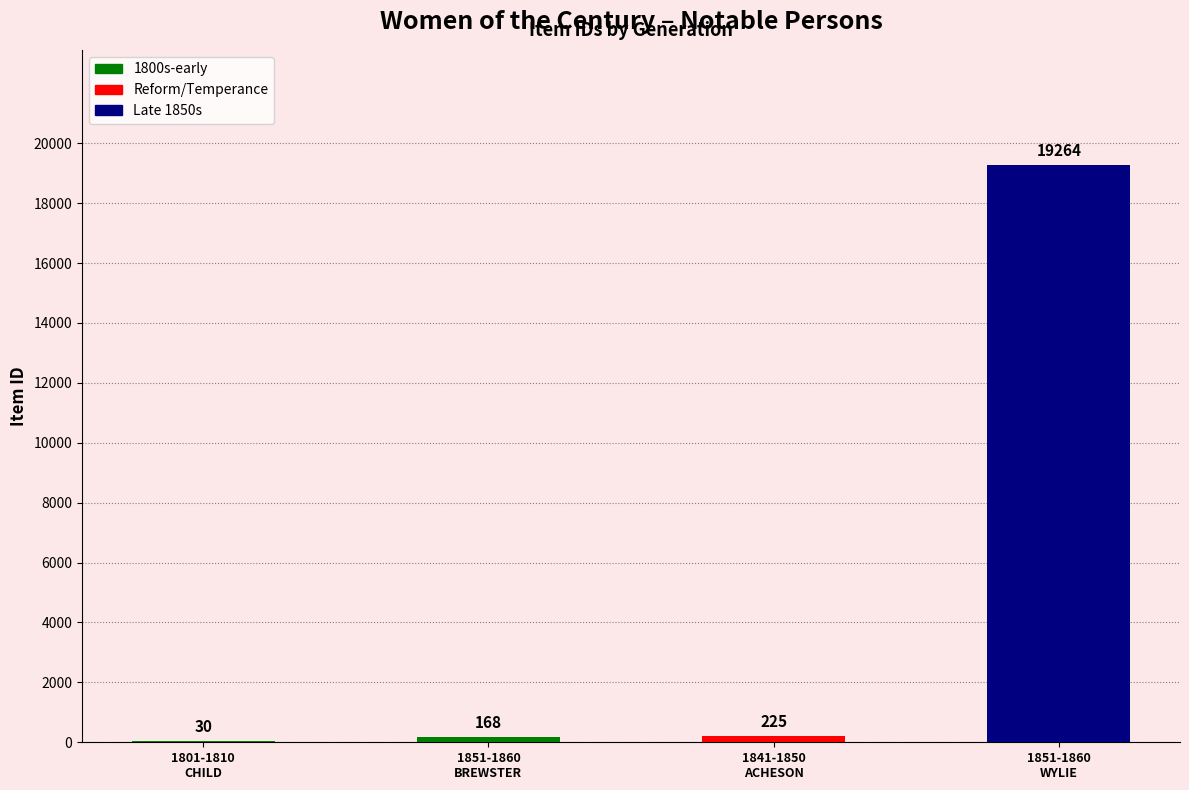

The value at CHILD, Mrs. Lydia Maria is 12. True or false?

False